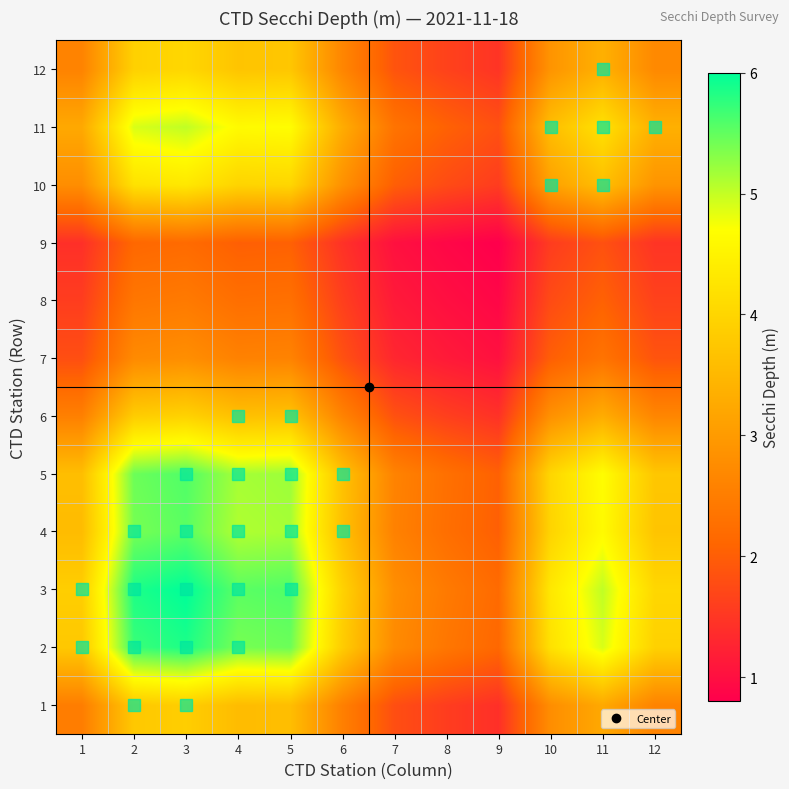

Reading left to right, extract all data points from this chart.

1: 1=2.5	2=3.8	3=3.9	4=3.6	5=3.6	6=2.5	7=1.8	8=1.6	9=1.4	10=2.8	11=3.2	12=2.6
2: 1=3.8	2=5.7	3=5.8	4=5.4	5=5.4	6=3.8	7=2.7	8=2.4	9=2.1	10=4.2	11=4.9	12=3.9
3: 1=3.9	2=5.8	3=6.0	4=5.5	5=5.6	6=3.9	7=2.8	8=2.4	9=2.2	10=4.3	11=5.0	12=4.0
4: 1=3.6	2=5.4	3=5.5	4=5.1	5=5.1	6=3.6	7=2.6	8=2.3	9=2.0	10=4.0	11=4.6	12=3.7
5: 1=3.6	2=5.4	3=5.6	4=5.1	5=5.2	6=3.7	7=2.6	8=2.3	9=2.0	10=4.0	11=4.7	12=3.7
6: 1=2.5	2=3.8	3=3.9	4=3.6	5=3.7	6=2.6	7=1.8	8=1.6	9=1.4	10=2.8	11=3.3	12=2.6
7: 1=1.8	2=2.7	3=2.8	4=2.6	5=2.6	6=1.8	7=1.3	8=1.1	9=1.0	10=2.0	11=2.3	12=1.9
8: 1=1.6	2=2.4	3=2.4	4=2.3	5=2.3	6=1.6	7=1.1	8=1.0	9=0.9	10=1.8	11=2.0	12=1.6
9: 1=1.4	2=2.1	3=2.2	4=2.0	5=2.0	6=1.4	7=1.0	8=0.9	9=0.8	10=1.6	11=1.8	12=1.5
10: 1=2.8	2=4.2	3=4.3	4=4.0	5=4.0	6=2.8	7=2.0	8=1.8	9=1.6	10=3.1	11=3.6	12=2.9
11: 1=3.2	2=4.9	3=5.0	4=4.6	5=4.7	6=3.3	7=2.3	8=2.0	9=1.8	10=3.6	11=4.2	12=3.4
12: 1=2.6	2=3.9	3=4.0	4=3.7	5=3.7	6=2.6	7=1.9	8=1.6	9=1.5	10=2.9	11=3.4	12=2.7